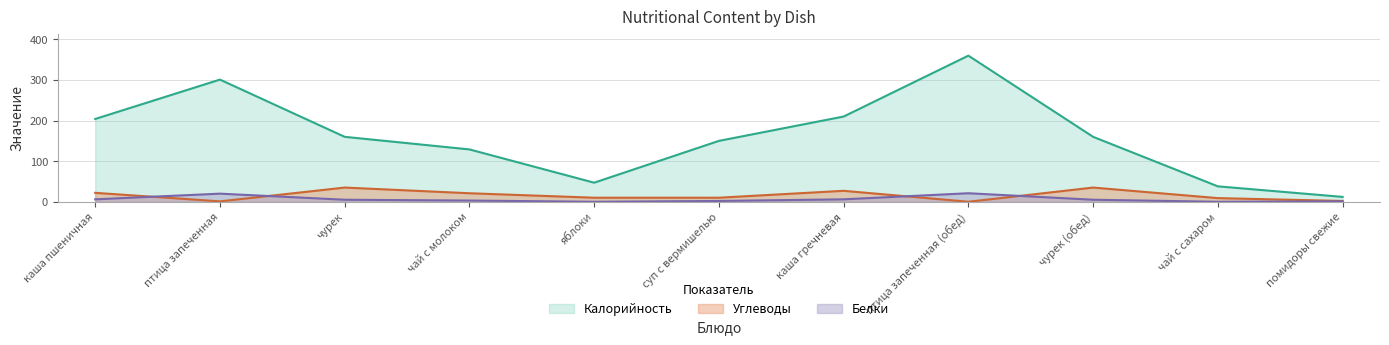

What is the greatest value displayed?

360